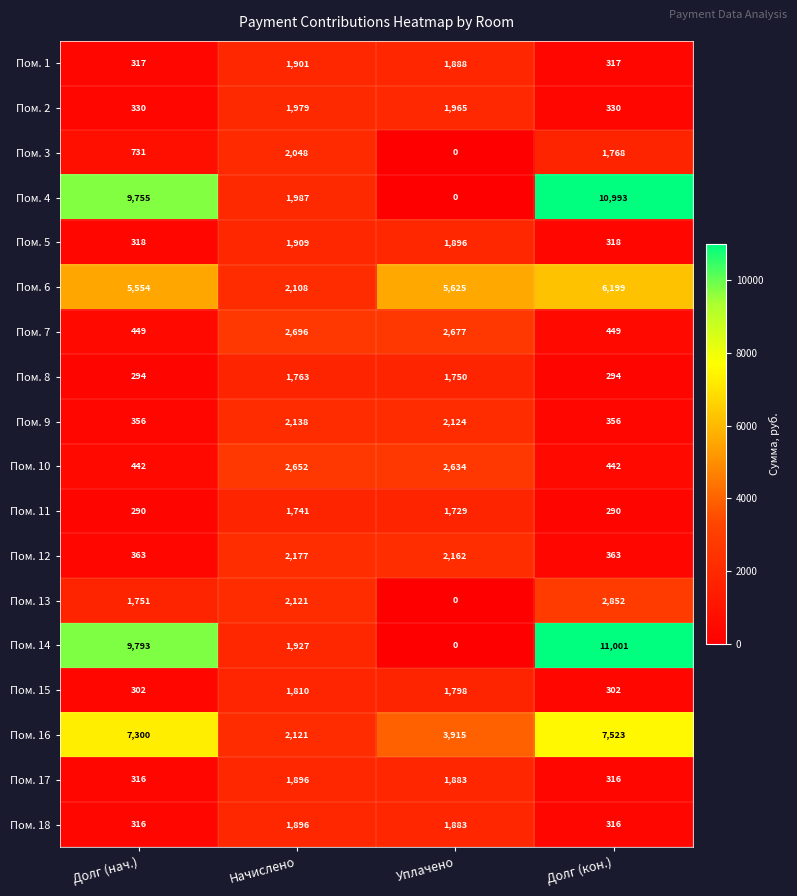

Which label corresponds to the smallest value in the chart?

Уплачено